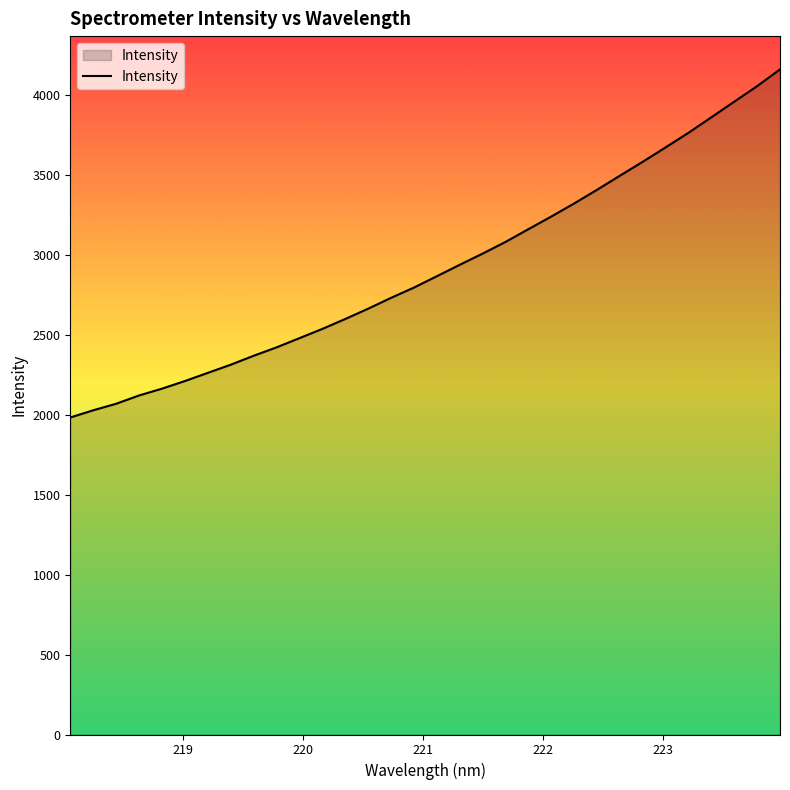

What is the greatest value displayed?

4162.0